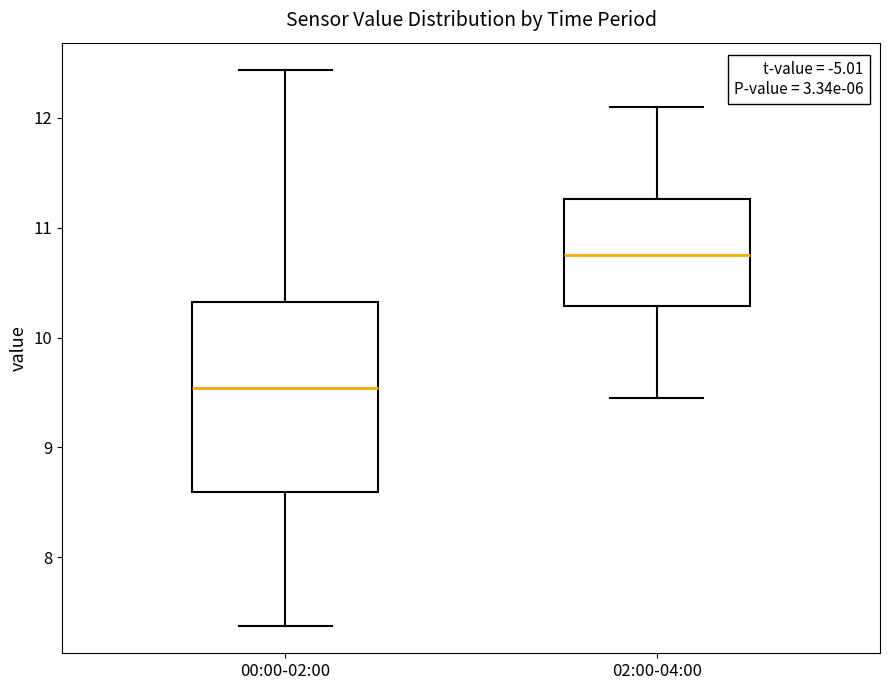

Reading left to right, transcribe this box plot: for each box, give where its median line is, the range the box spans, and where its two whiskers end, as read against the y-axis. The values are not printed on the chart, so give them approximately, as read against the axis.

00:00-02:00: median 9.5, box 8.6 to 10.3, whiskers 7.4 to 12.4
02:00-04:00: median 10.8, box 10.3 to 11.3, whiskers 9.5 to 12.1